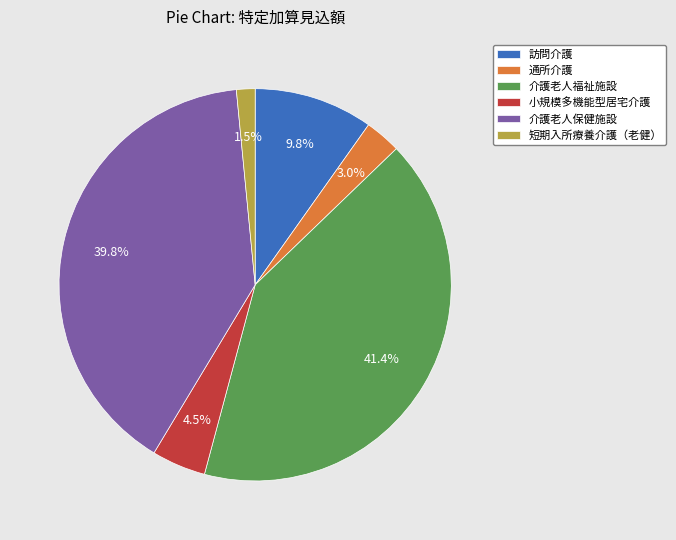

What is the smallest slice in the pie chart?

短期入所療養介護（老健）